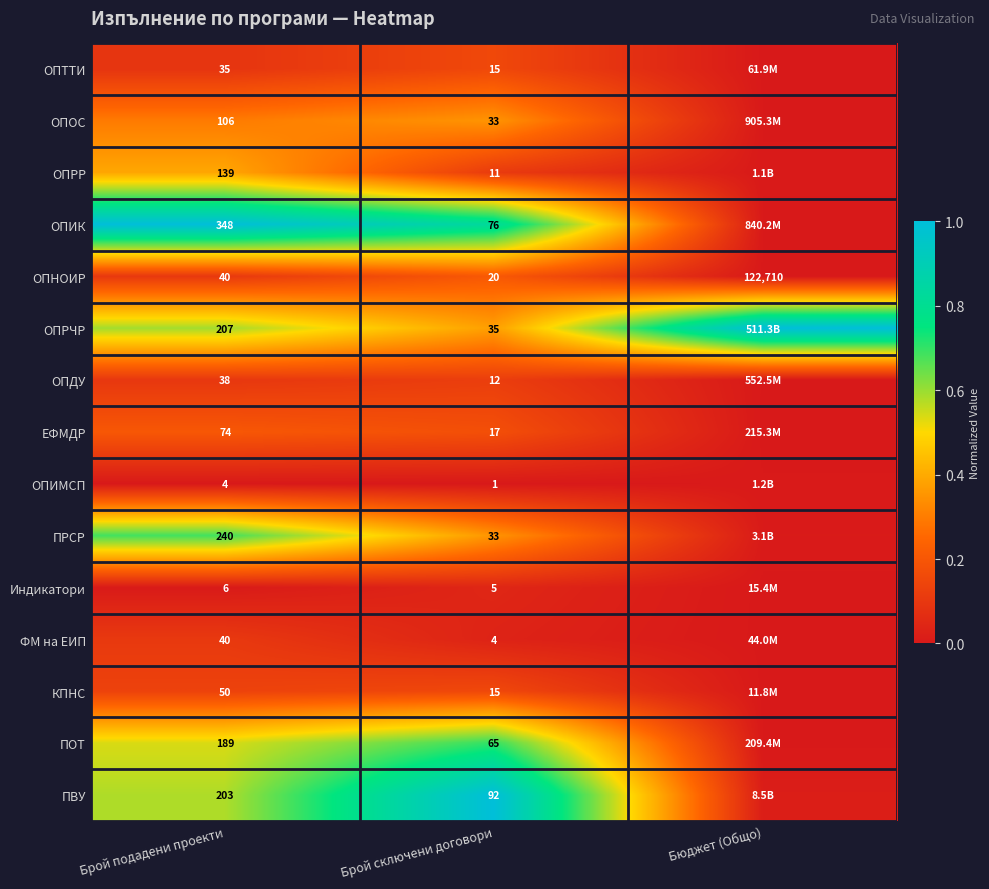

Is the value of ОПОС at Брой сключени договори greater than the value of ОПРЧР at Брой сключени договори?

No